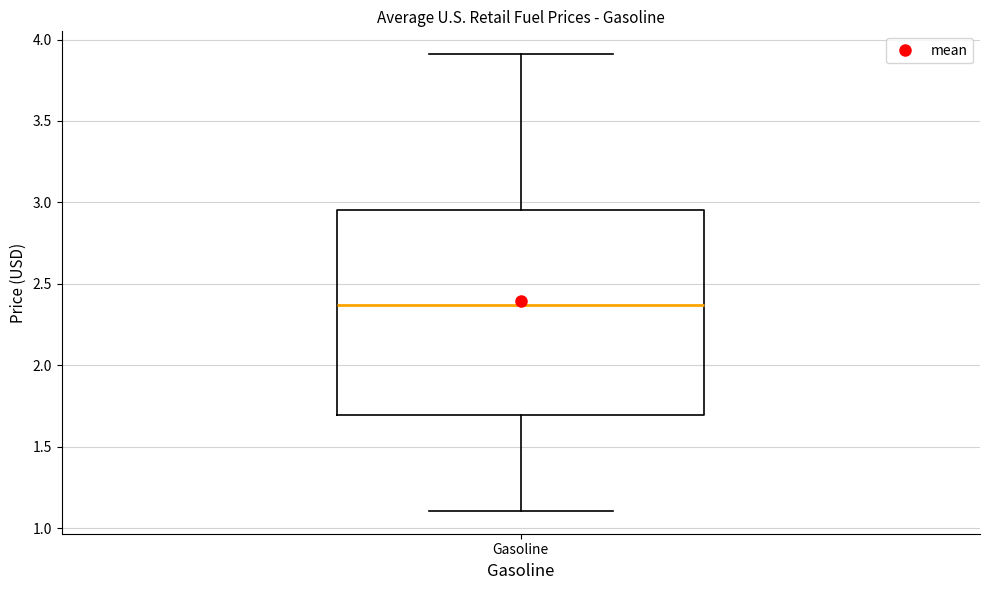

Transcribe this box plot: give where the median line is, the range the box spans, and where the two whiskers end, as read against the y-axis. The values are not printed on the chart, so give them approximately, as read against the axis.

median 2.35, box 1.70 to 2.95, whiskers 1.10 to 3.90